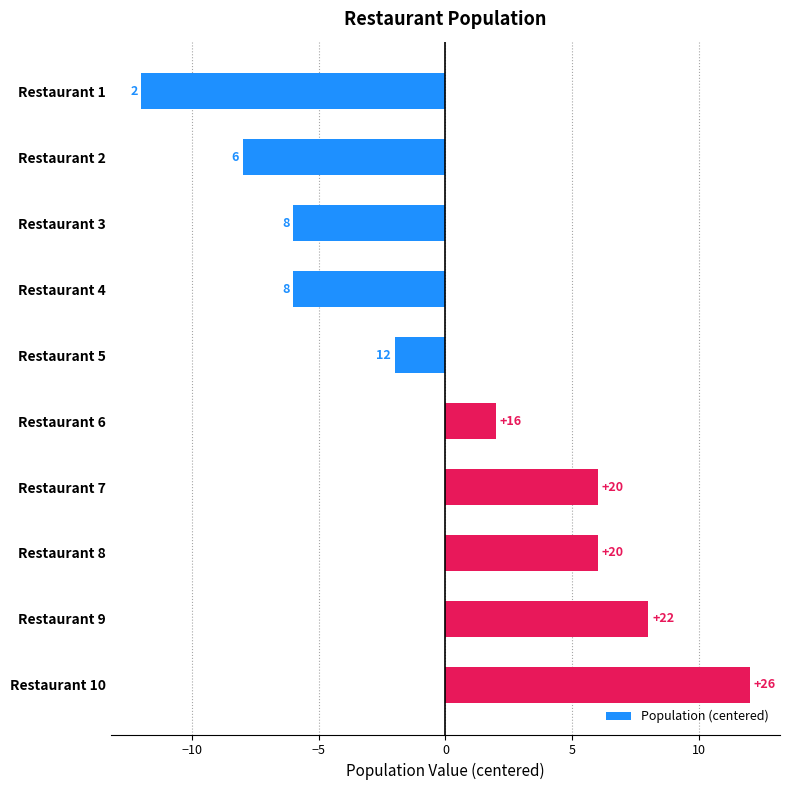

Is it true that the value at Restaurant 9 is 5?

False